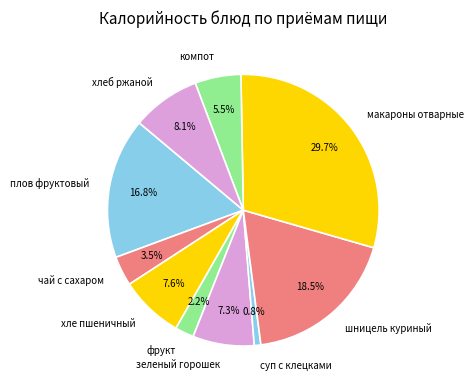

To the nearest percent, what is the difference between the largest and smallest slice percentages?

29%